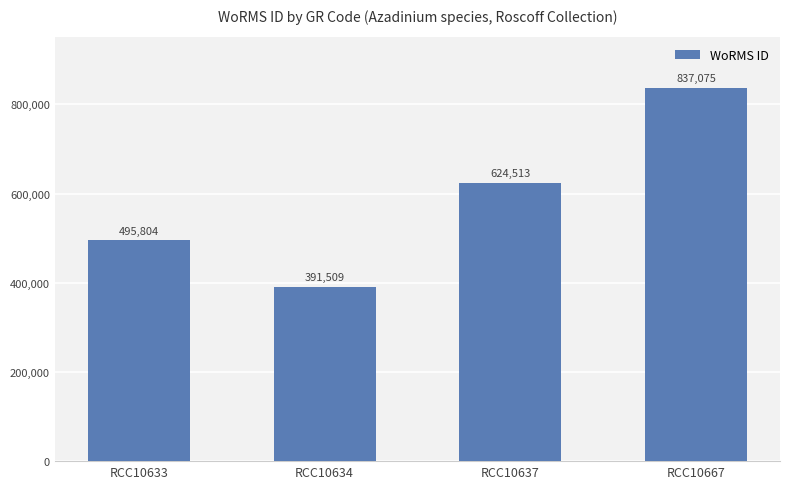

The value at RCC10633 is 495804. True or false?

True